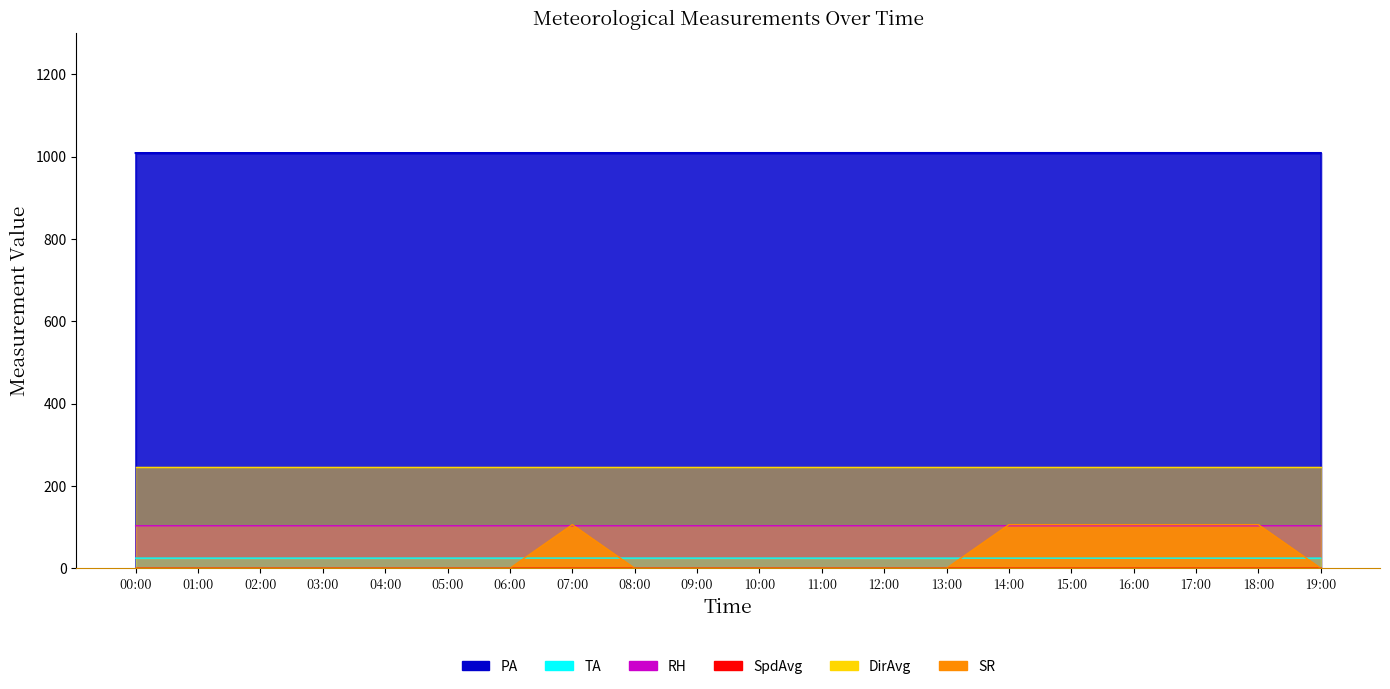

At which category does PA reach its first local peak?

04:00